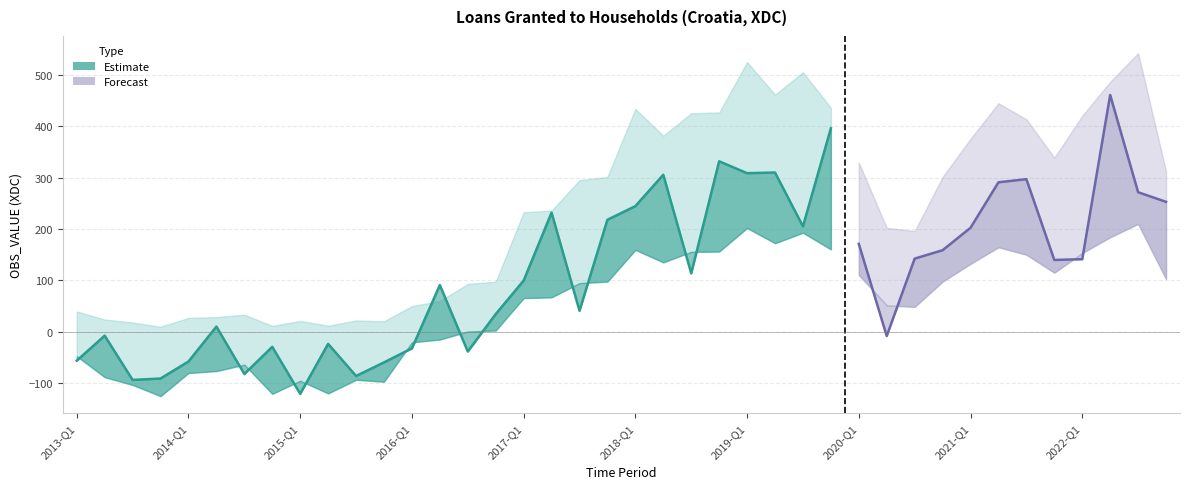

The value at 2013-Q3 is -94.3. True or false?

True